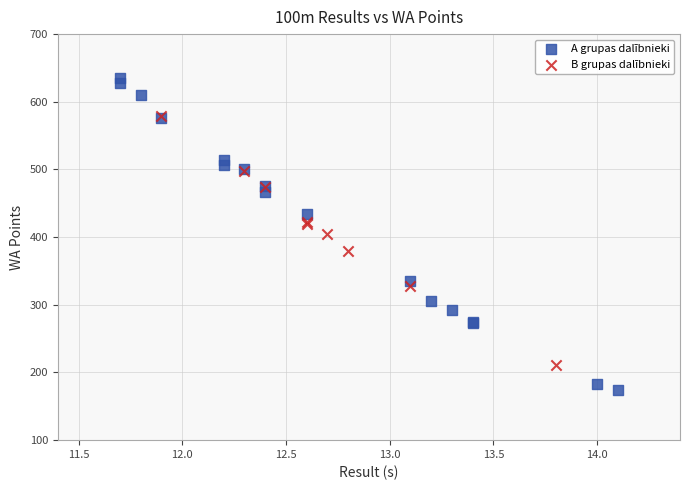

Which series contains the lowest Y value?

A grupas dalībnieki